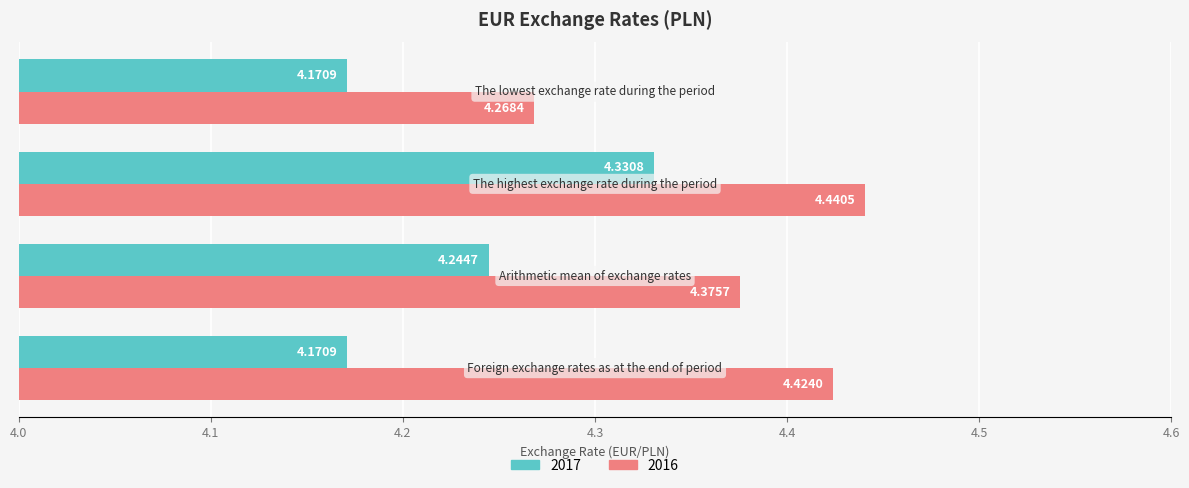

List the series in order of their peak value, highest first.

2016, 2017